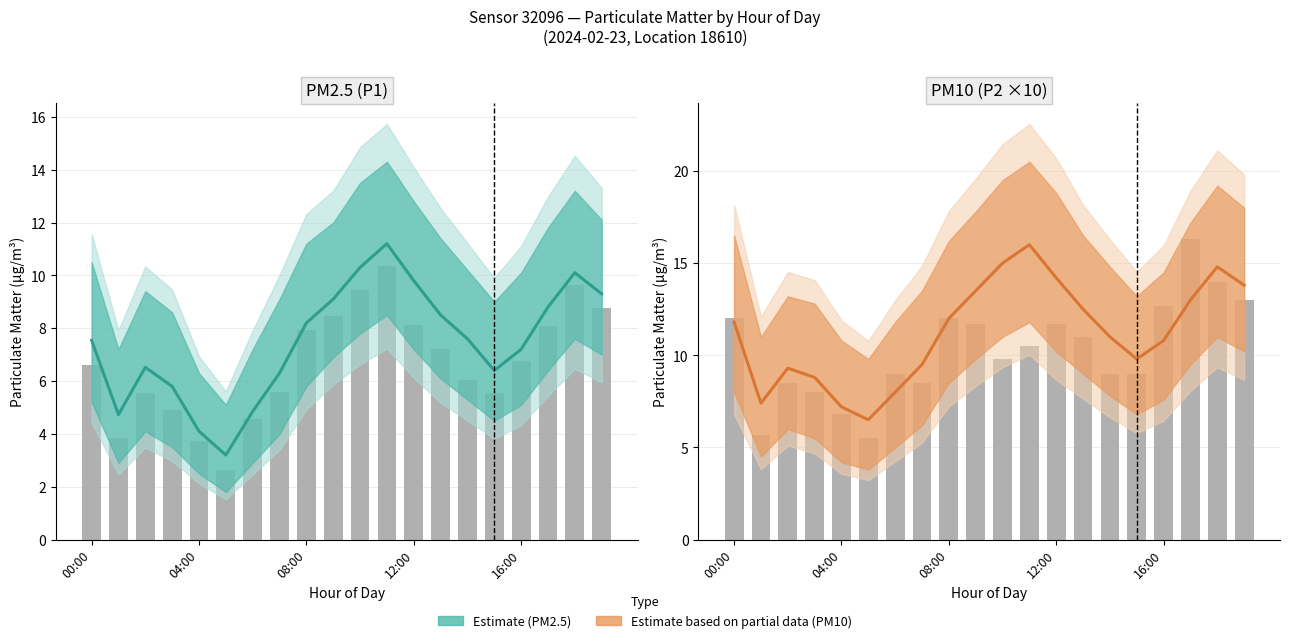

At which label does PM10 Estimate reach its peak?

11